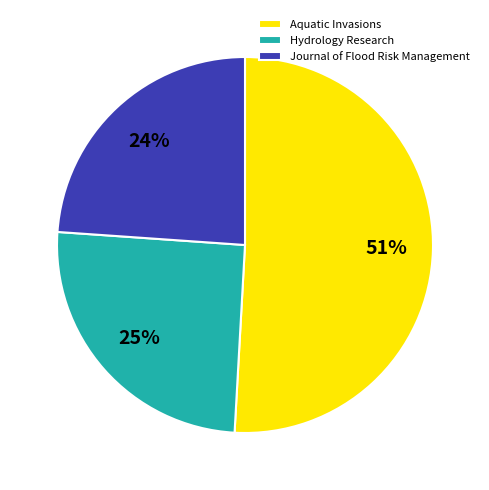

To the nearest percent, what percentage of the pie is Hydrology Research?

25%